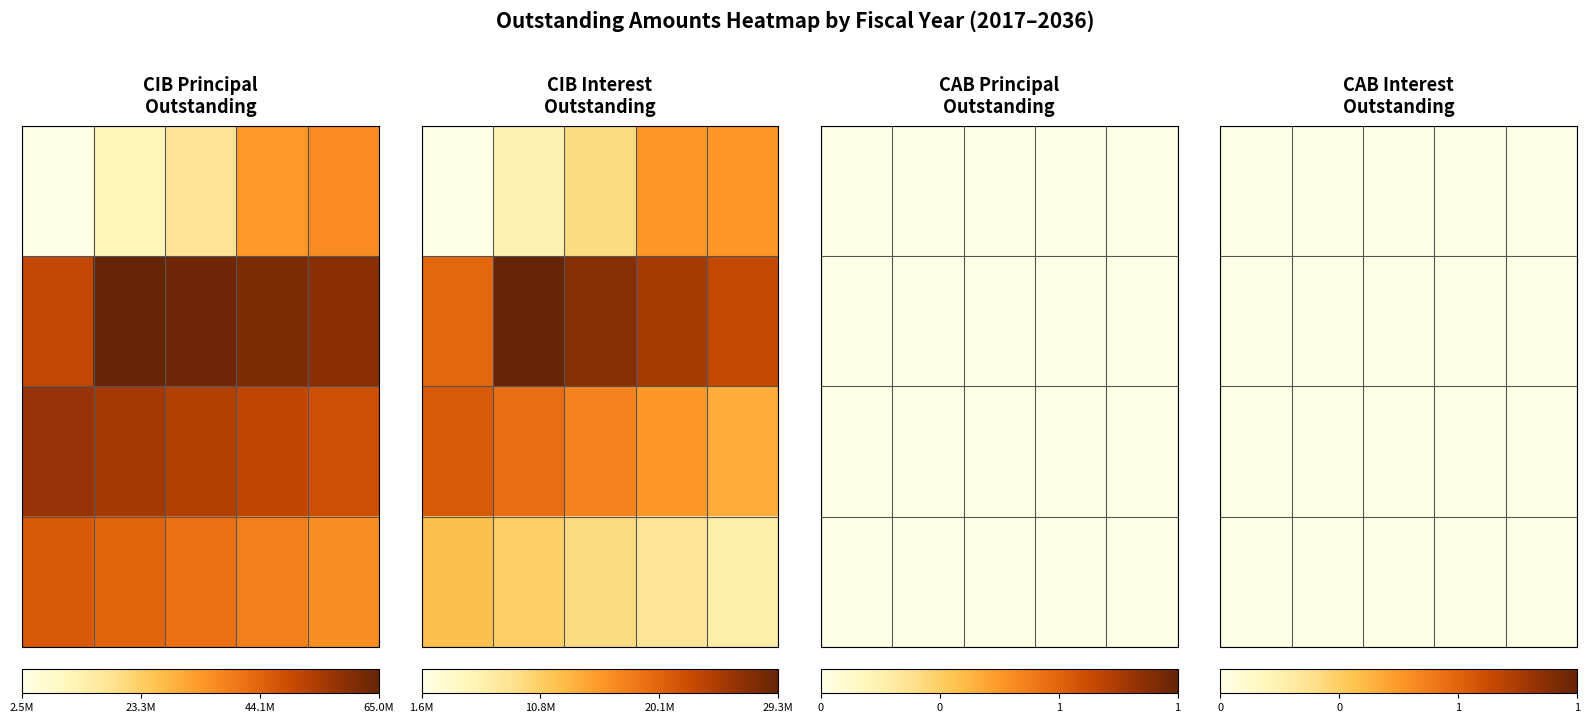

Count the number of data series in this chart.

4